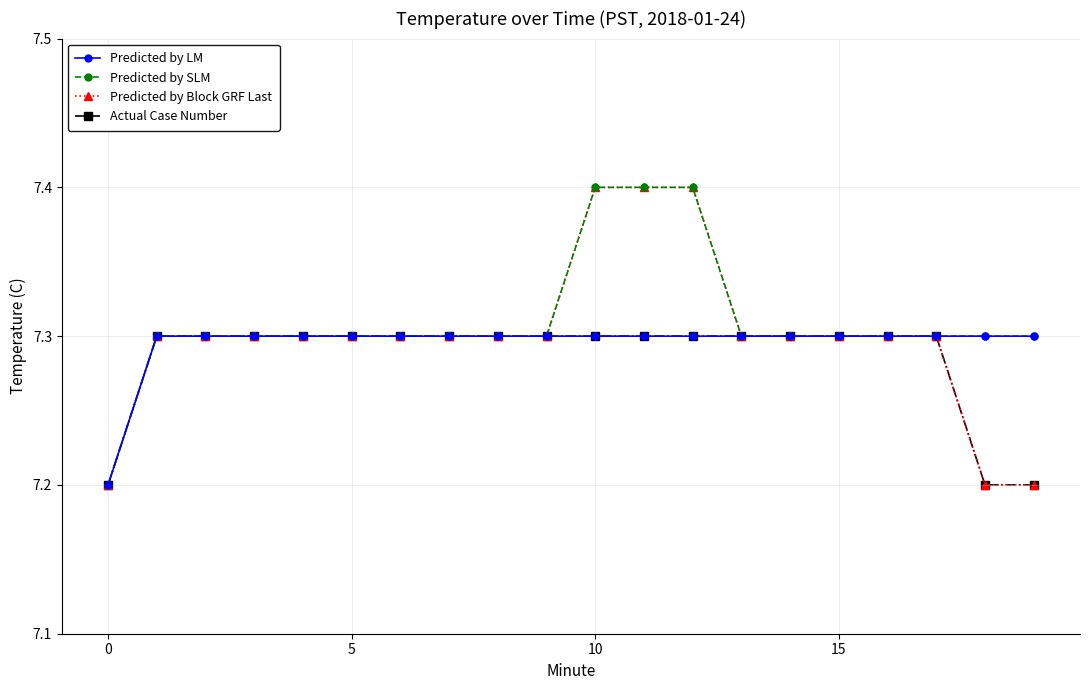

Does the chart have visible grid lines?

Yes